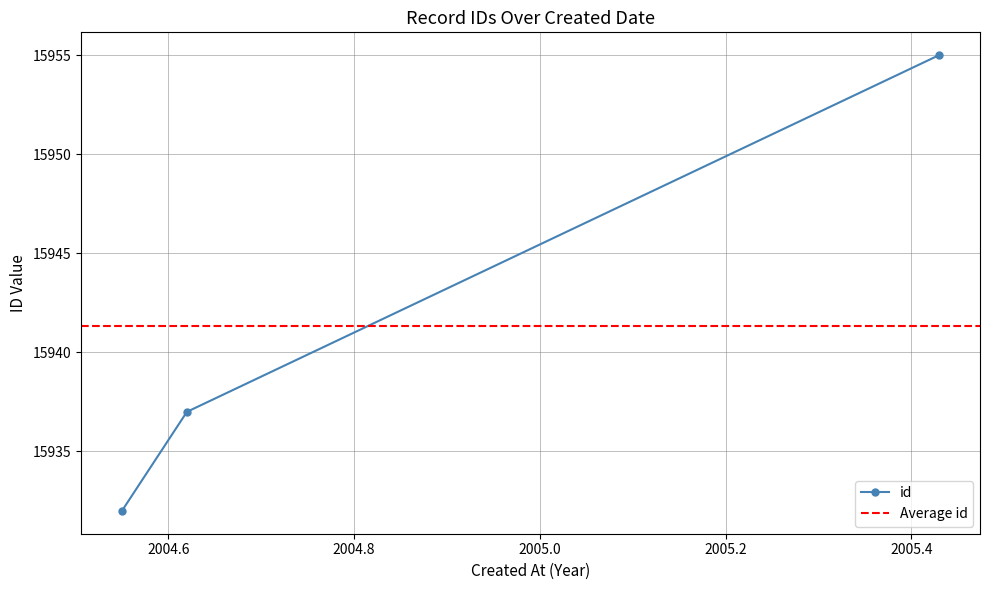

Which has a higher value, 2004-07-19 or 2004-08-16?

2004-08-16